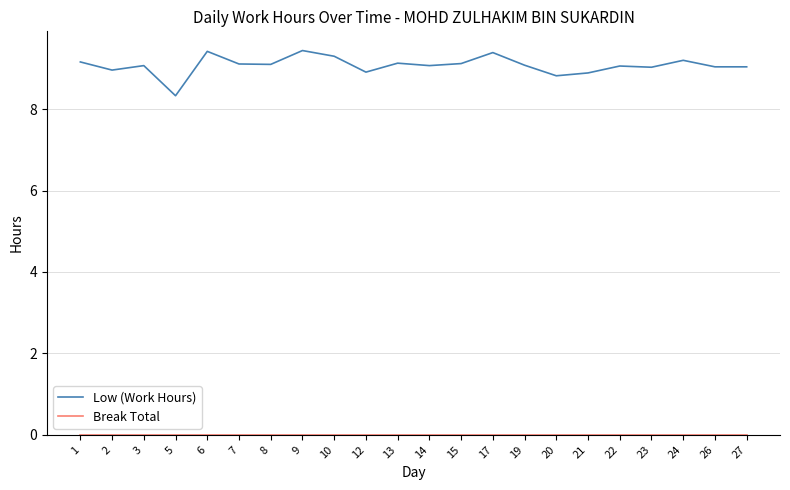

What is the total value across all series at 27?

9.0